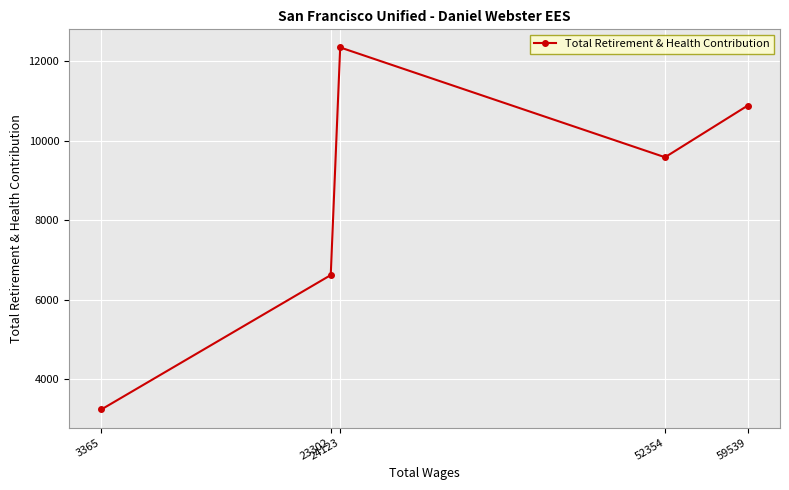

Rank the categories by value from highest to lowest.

24123, 59539, 52354, 23302, 3365